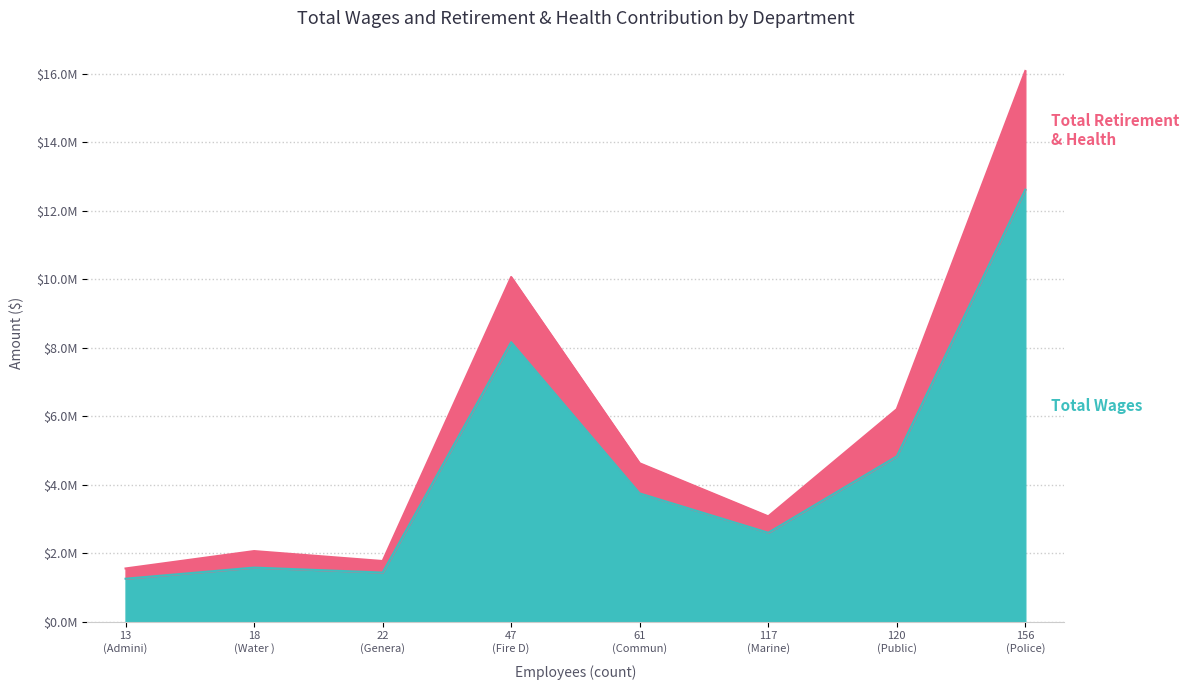

How many lines are shown in the chart?

2